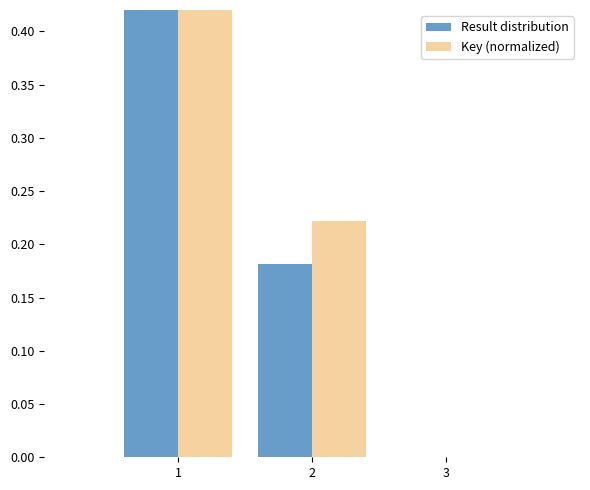

What is the value of the Key (normalized) bar at the 2nd from the left?

0.2